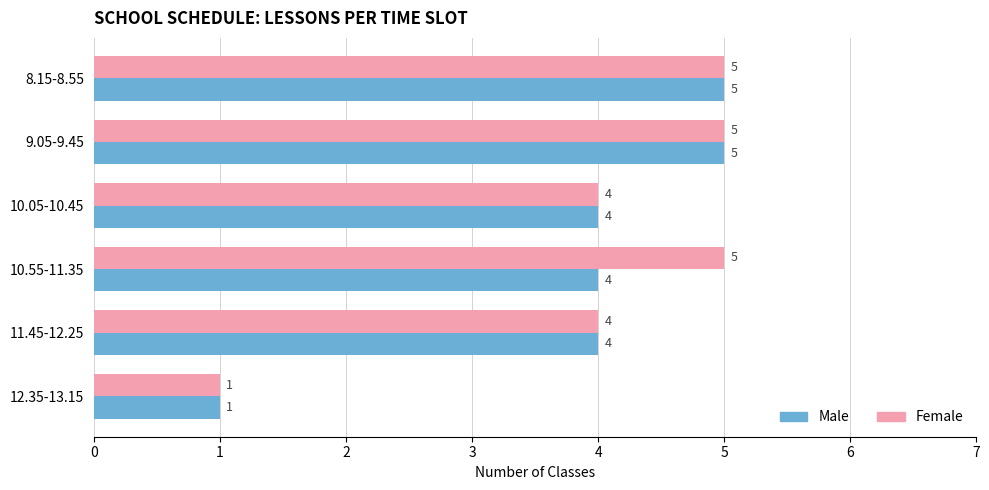

List the series in order of their overall mean, highest first.

Female, Male